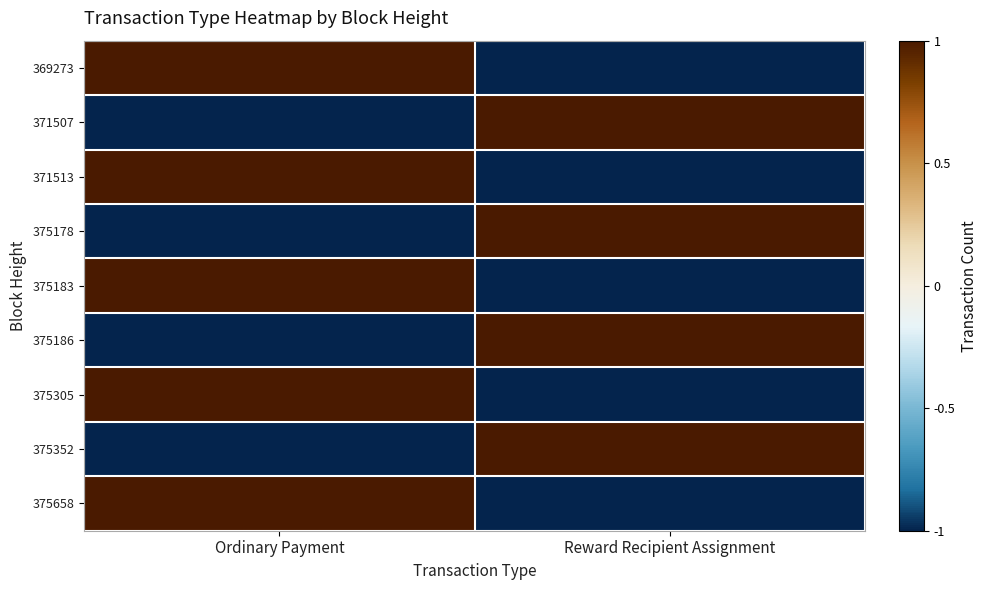

Which series changed the most between Ordinary Payment and Reward Recipient Assignment?

369273